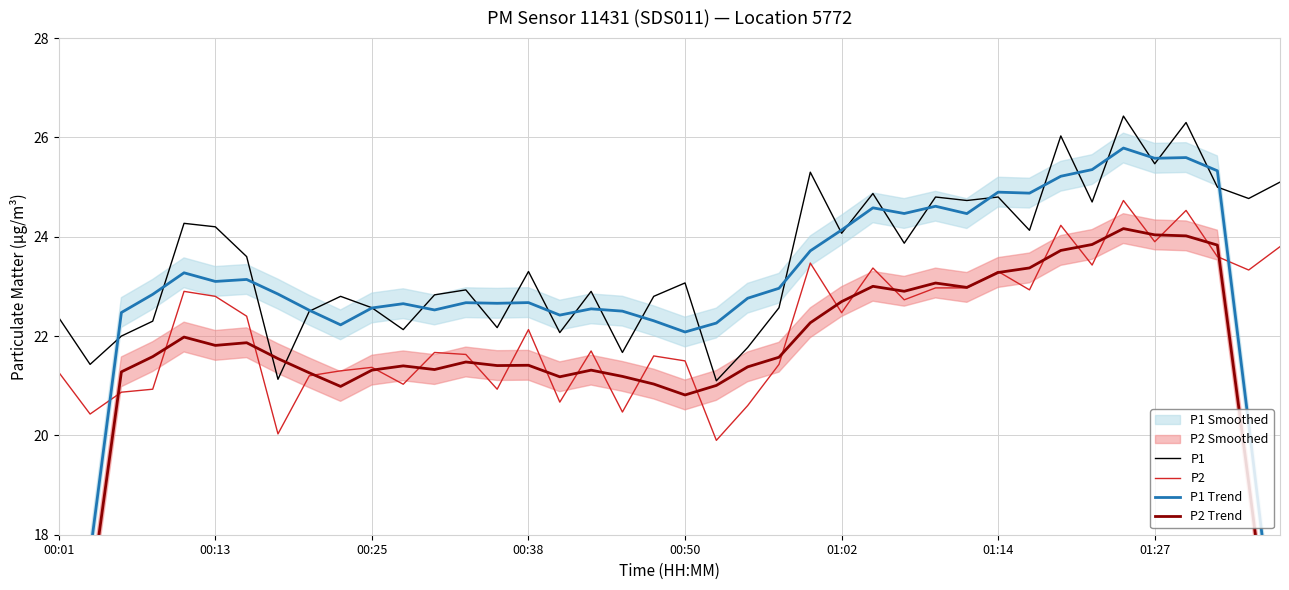

Reading right to left, transcribe all the data shown in this chart.

P1: 25.1	24.8	25.0	26.3	25.5	26.4	24.7	26.0	24.1	24.8	24.7	24.8	23.9	24.9	24.1	25.3	22.6	21.8	21.1	23.1	22.8	21.7	22.9	22.1	23.3	22.2	22.9	22.8	22.1	22.6	22.8	22.5	21.1	23.6	24.2	24.3	22.3	22.0	21.4	22.4
P2: 23.8	23.3	23.6	24.5	23.9	24.7	23.4	24.2	22.9	23.3	23.0	23.0	22.7	23.4	22.5	23.5	21.4	20.6	19.9	21.5	21.6	20.5	21.7	20.7	22.1	20.9	21.6	21.7	21.0	21.4	21.3	21.2	20.0	22.4	22.8	22.9	20.9	20.9	20.4	21.3
P1 Trend: 15.0	20.2	25.3	25.6	25.6	25.8	25.4	25.2	24.9	24.9	24.5	24.6	24.5	24.6	24.1	23.7	23.0	22.8	22.3	22.1	22.3	22.5	22.5	22.4	22.7	22.7	22.7	22.5	22.7	22.6	22.2	22.5	22.8	23.1	23.1	23.3	22.8	22.5	17.6	13.2
P2 Trend: 14.1	19.1	23.8	24.0	24.0	24.2	23.8	23.7	23.4	23.3	23.0	23.1	22.9	23.0	22.7	22.3	21.6	21.4	21.0	20.8	21.0	21.2	21.3	21.2	21.4	21.4	21.5	21.3	21.4	21.3	21.0	21.3	21.5	21.9	21.8	22.0	21.6	21.3	16.7	12.5